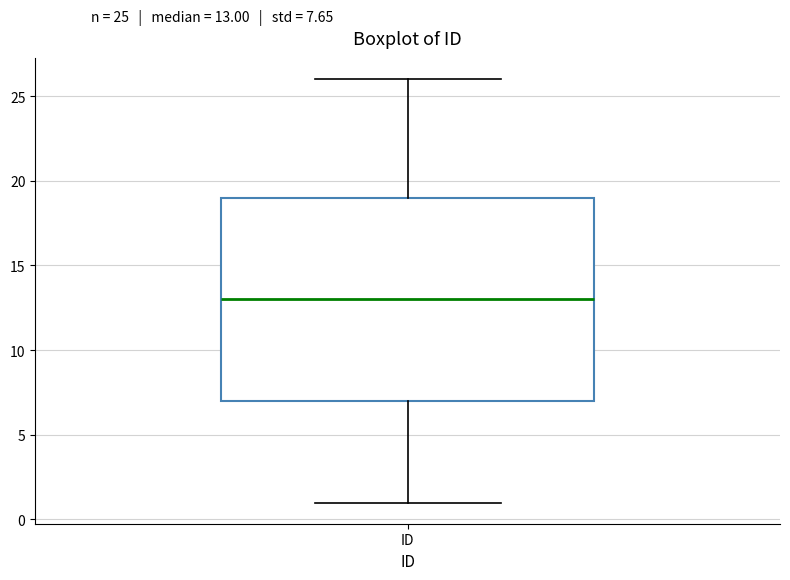

Read this box plot against the y-axis: the position of the median line, the range covered by the box, and the ends of both whiskers. The values are not printed on the chart, so give them approximately, as read against the axis.

median 13, box 7 to 19, whiskers 1 to 26